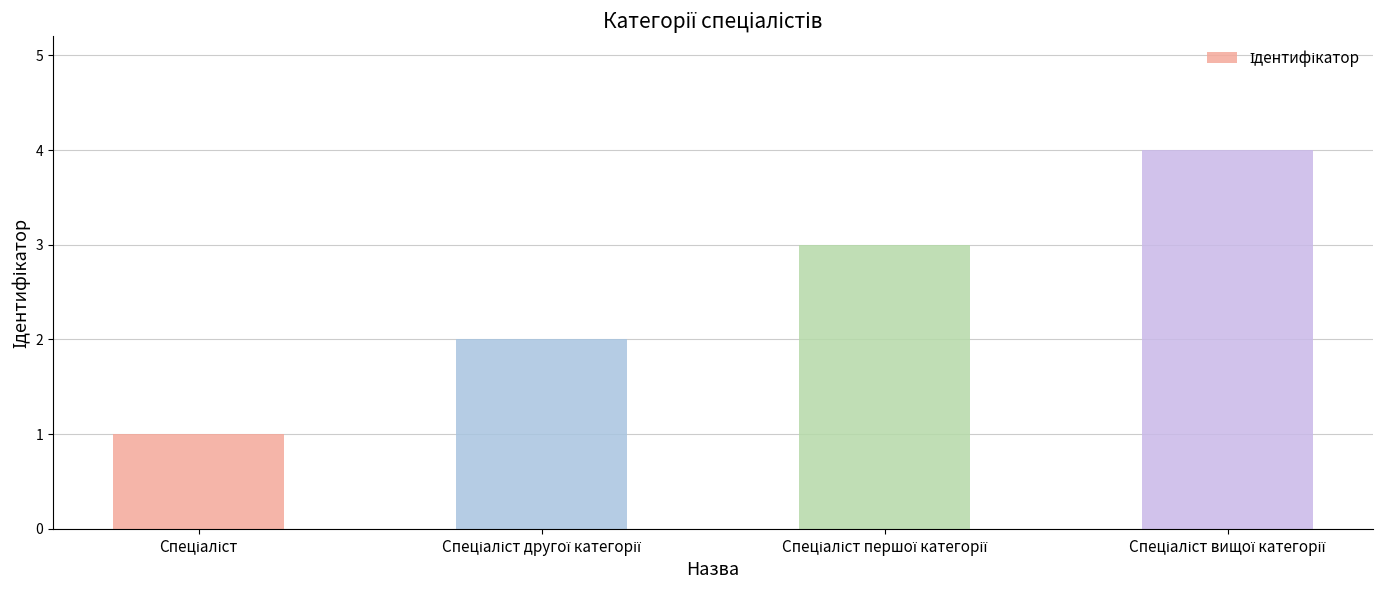

What is the sum of all values?

10